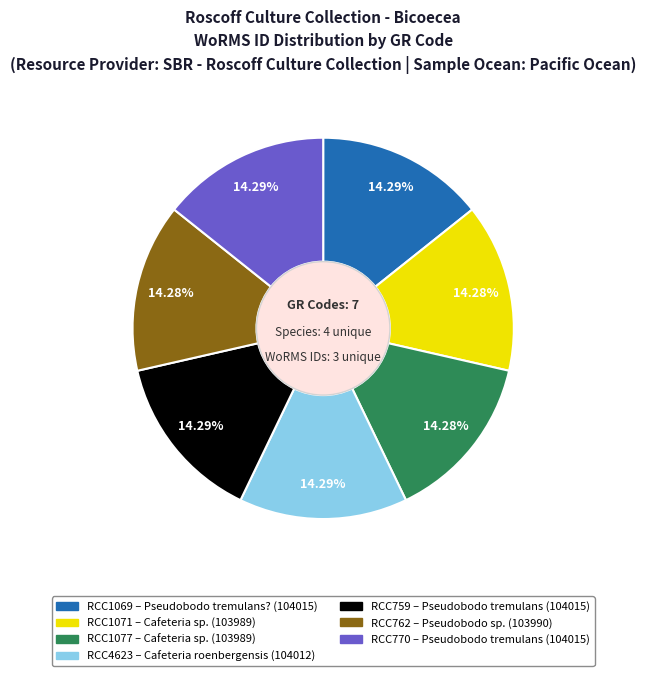

Is RCC4623 the majority of the pie?

No